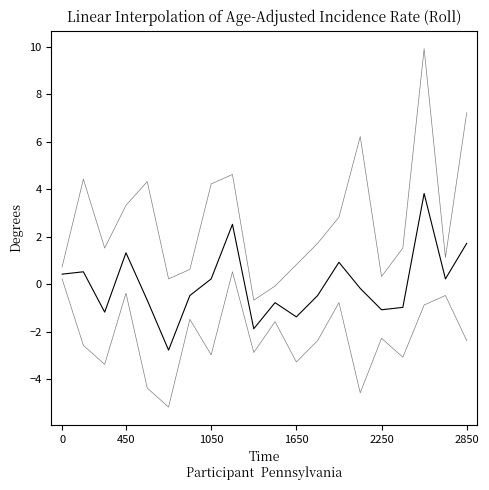

Is this an area chart (filled region under the line)?

No